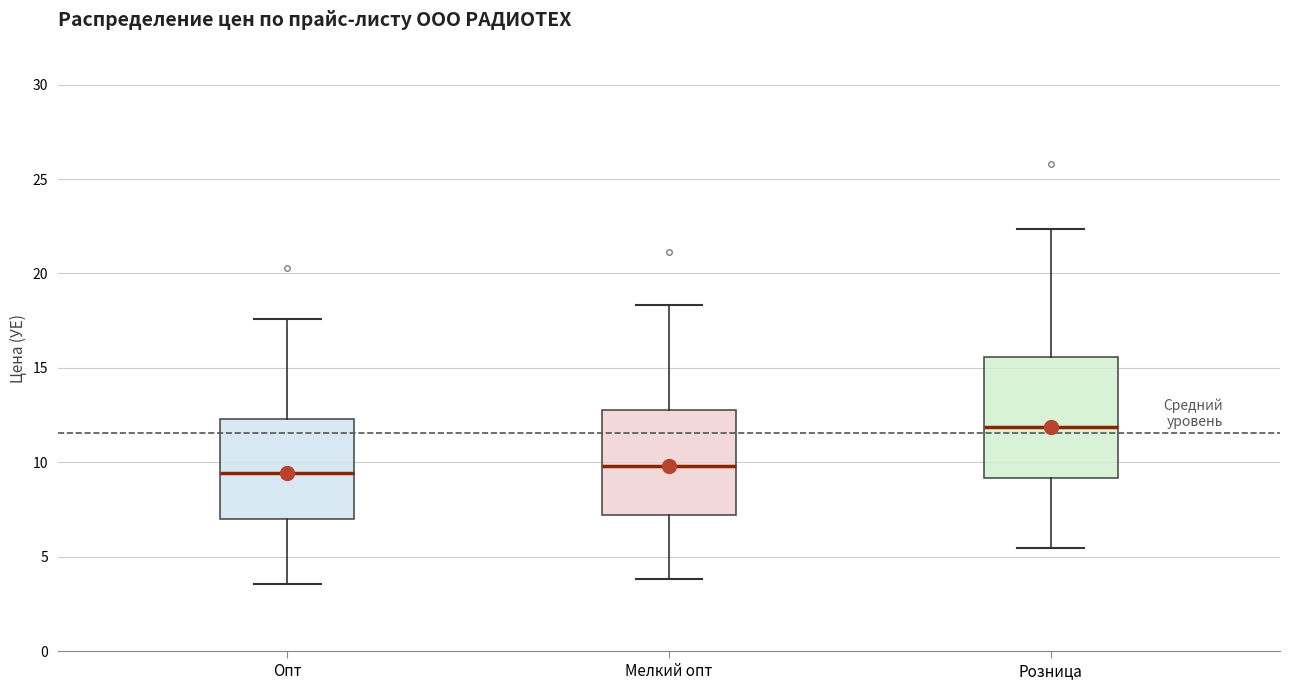

Where is the lower edge of the box for Мелкий опт on the y-axis? The values are not printed on the chart, so give them approximately, as read against the axis.

7.0